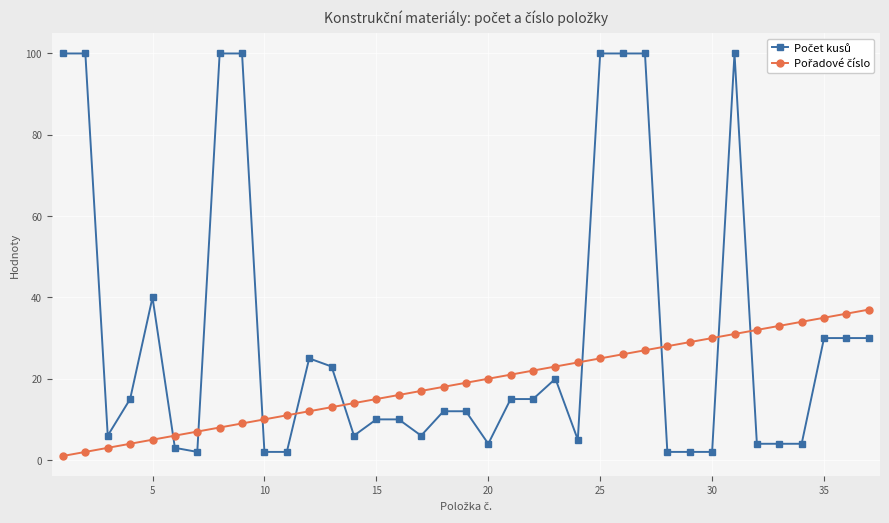

What is the maximum value shown in the chart?

100